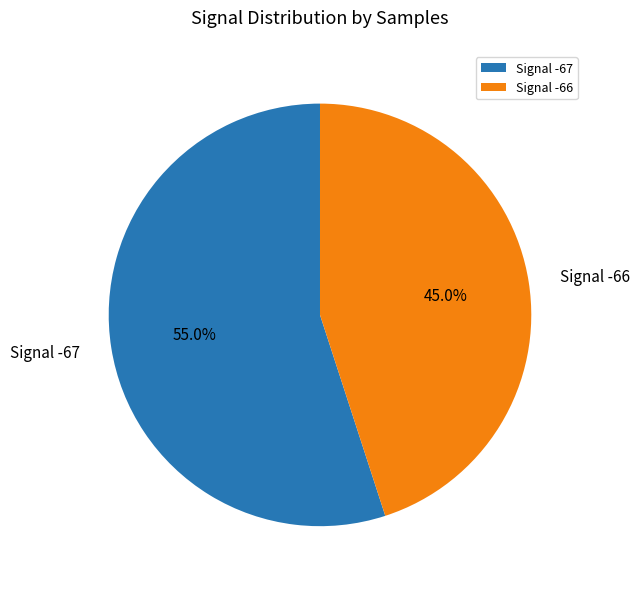

Which category has the smallest portion of the pie?

Signal -66